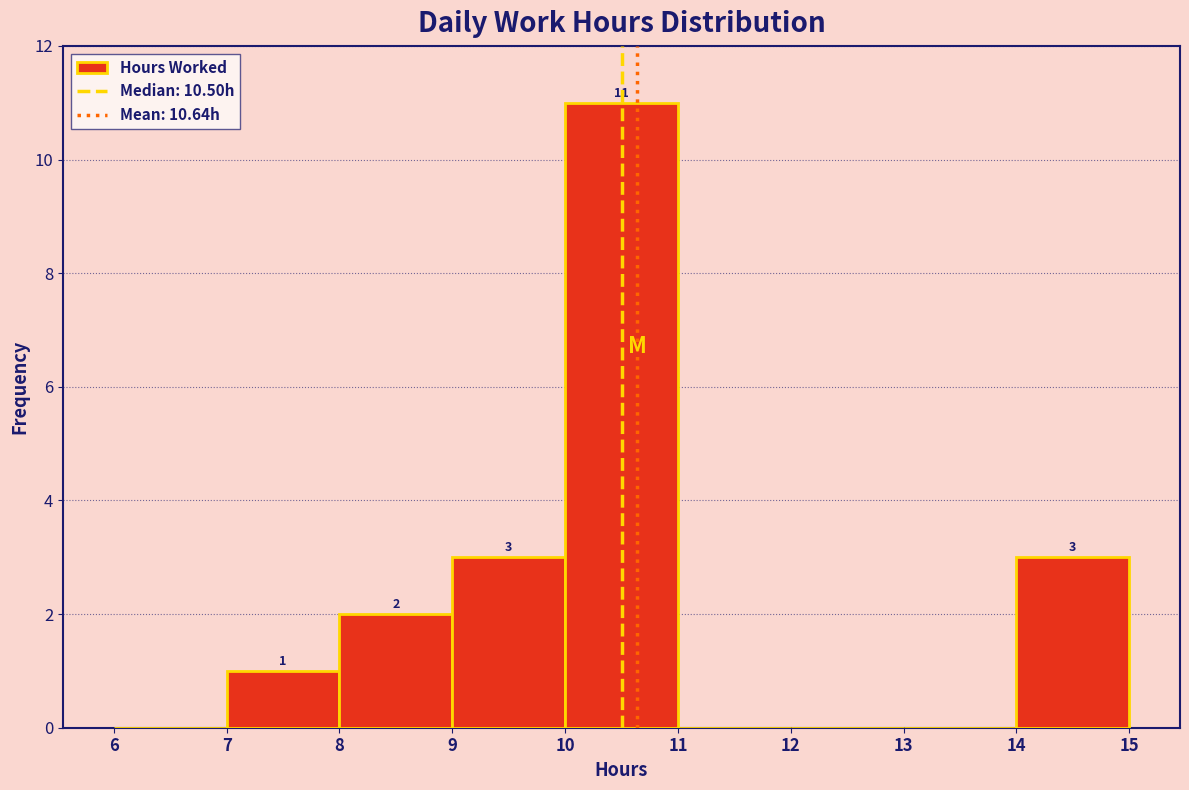

Over which range of the x-axis is the bar tallest?

10 to 11